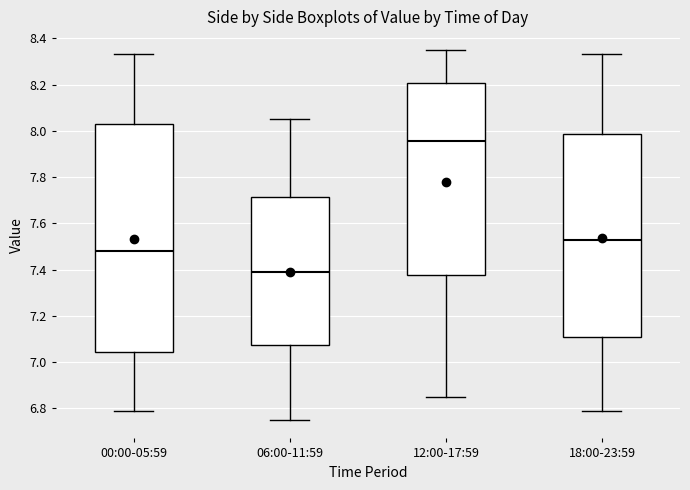

Where does the lower whisker of the box for 18:00-23:59 end on the y-axis? The values are not printed on the chart, so give them approximately, as read against the axis.

6.80